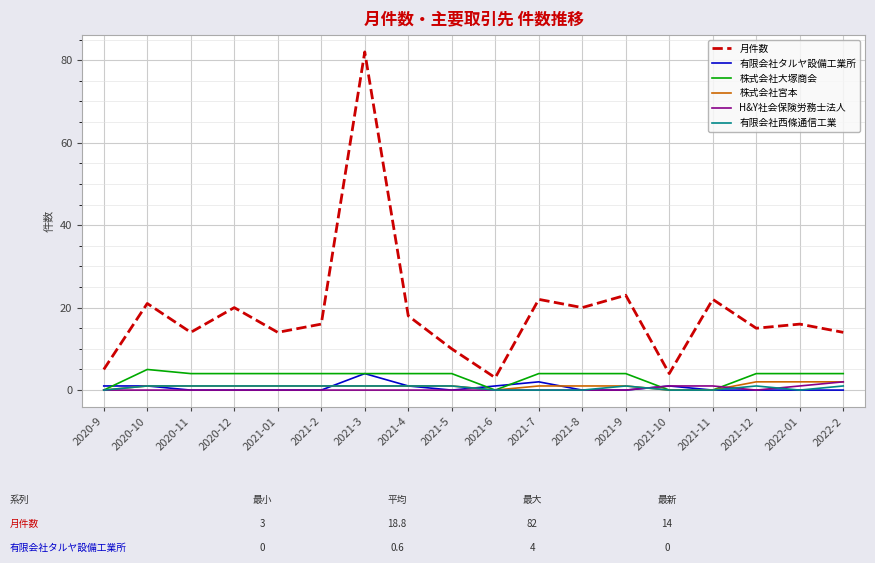

Reading right to left, transcribe all the data shown in this chart.

月件数: 14	16	15	22	4	23	20	22	3	10	18	82	16	14	20	14	21	5
有限会社タルヤ設備工業所: 0	0	0	0	1	0	0	2	1	0	1	4	0	0	0	0	1	1
株式会社大塚商会: 4	4	4	0	0	4	4	4	0	4	4	4	4	4	4	4	5	0
株式会社宮本: 2	2	2	0	0	1	1	1	0	1	1	1	1	1	1	1	1	0
H&Y社会保険労務士法人: 2	1	0	1	1	0	0	0	0	0	0	0	0	0	0	0	0	0
有限会社西條通信工業: 1	0	1	0	0	1	0	0	0	1	1	1	1	1	1	1	1	0